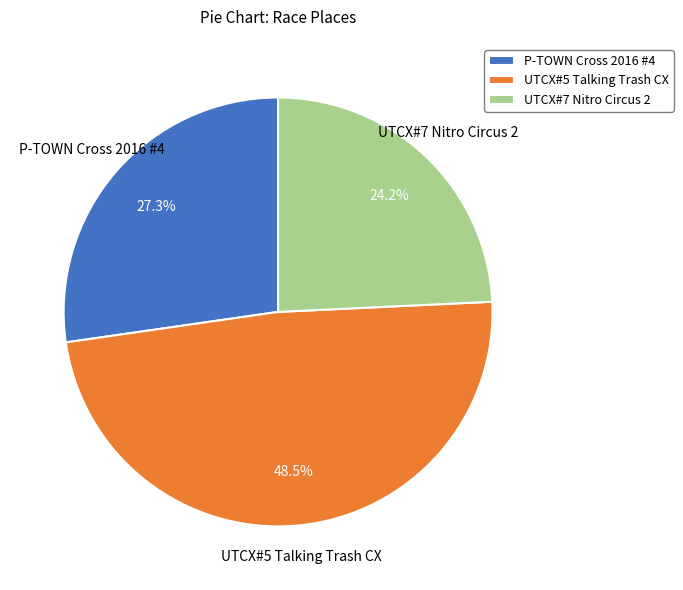

What percentage is NOT represented by UTCX#7 Nitro Circus 2?

75.8%